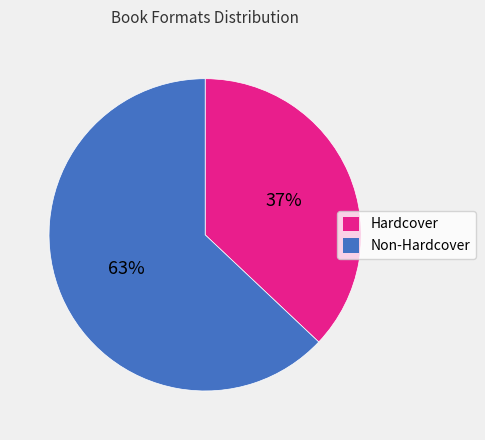

How many slices are in this pie chart?

2